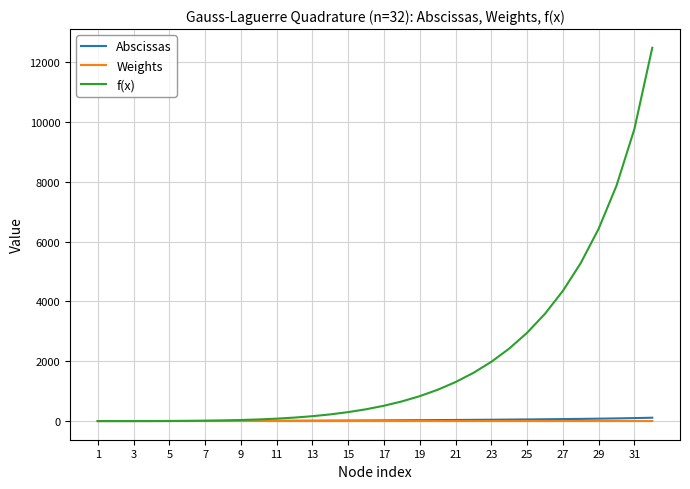

Which series has the widest spread of values?

f(x)